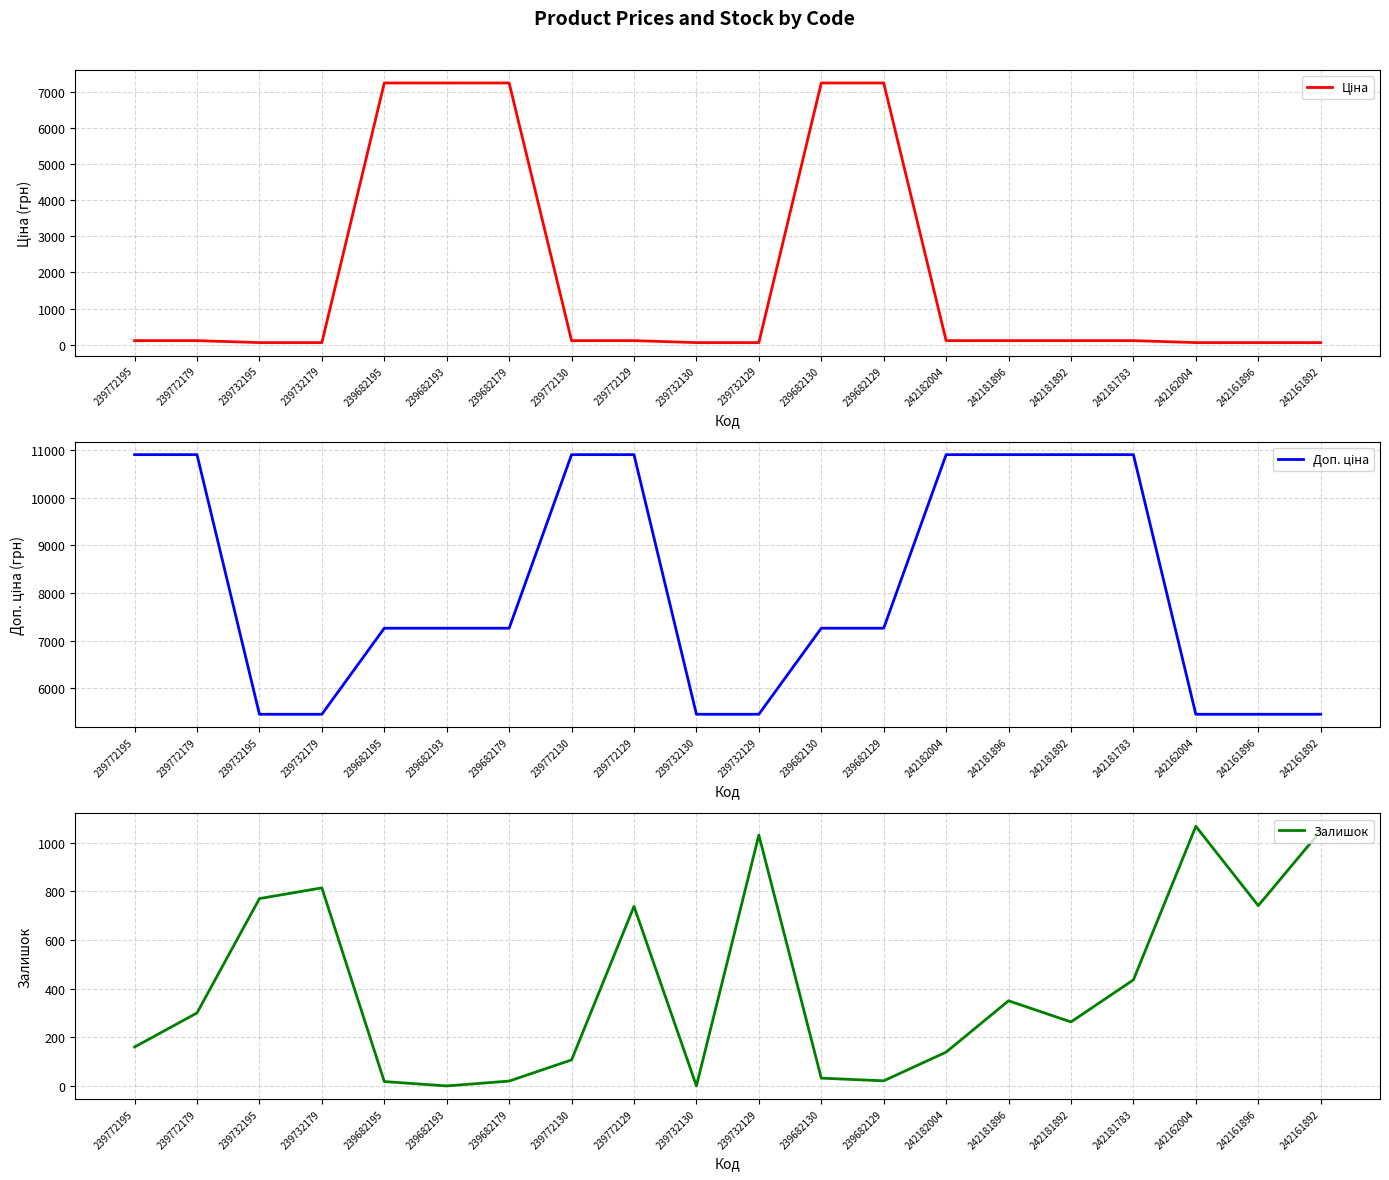

What is the difference between the maximum and second lowest values in the Ціна series?

7204.4